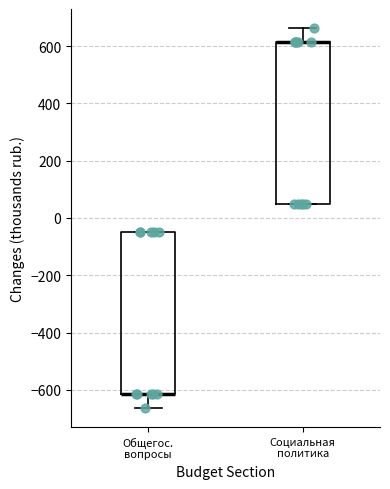

Reading left to right, read every box against the y-axis: the position of its median line, the range the box covers, and the ends of its whiskers. The values are not printed on the chart, so give them approximately, as read against the axis.

Общегос. вопросы: median -620 (drawn on the box's lower edge), box -620 to -40, whiskers -660 to -40
Социальная политика: median 620 (drawn on the box's upper edge), box 60 to 620, whiskers 60 to 660